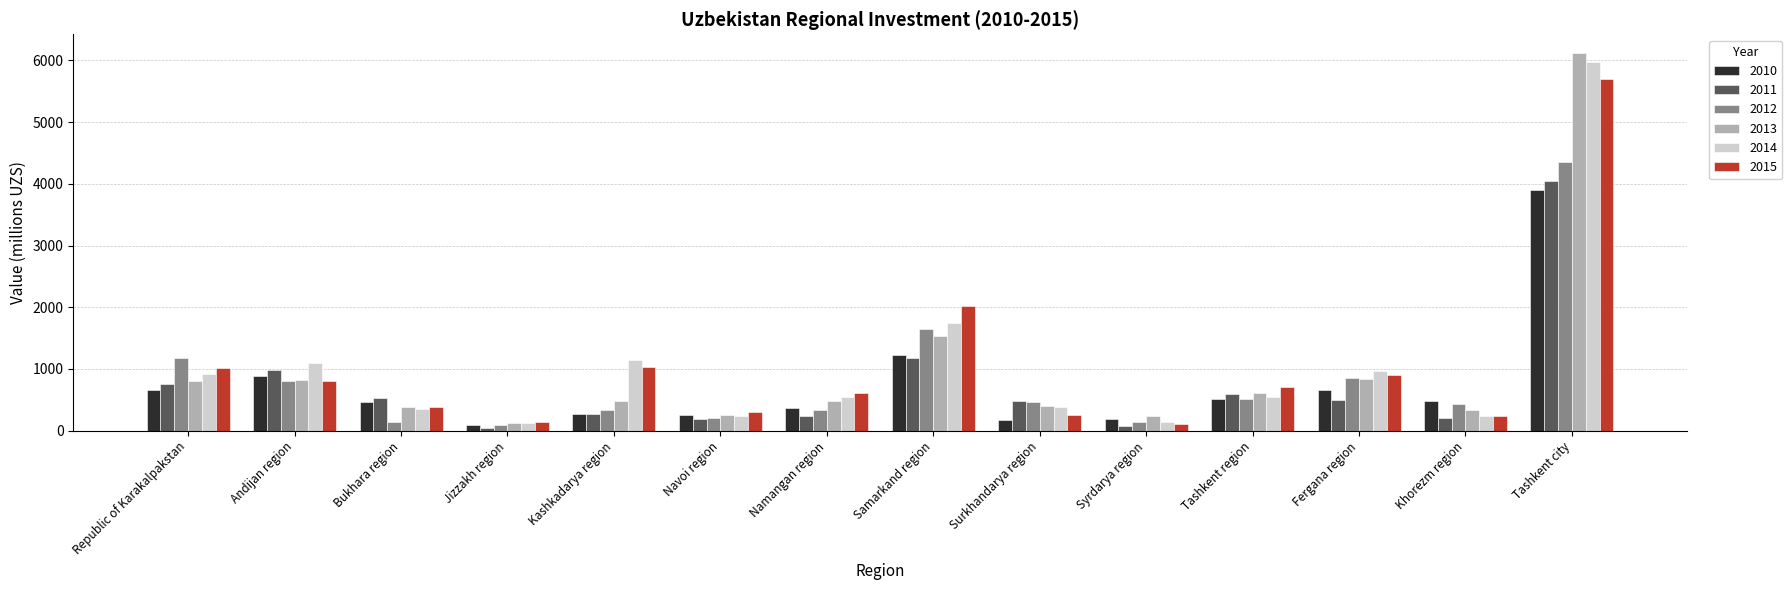

Is the value of 2013 at Navoi region greater than the value of 2015 at Jizzakh region?

Yes